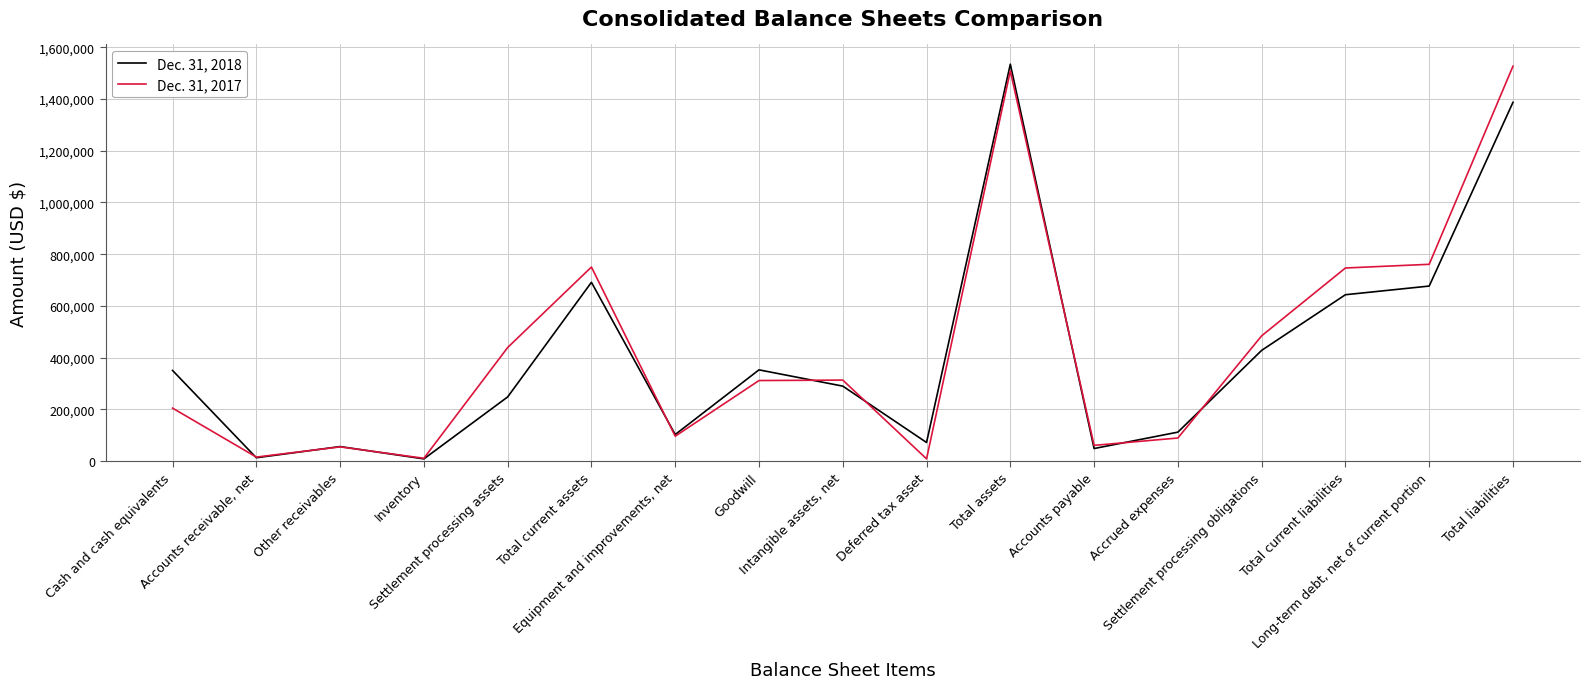

What is the maximum value shown in the chart?

1534387